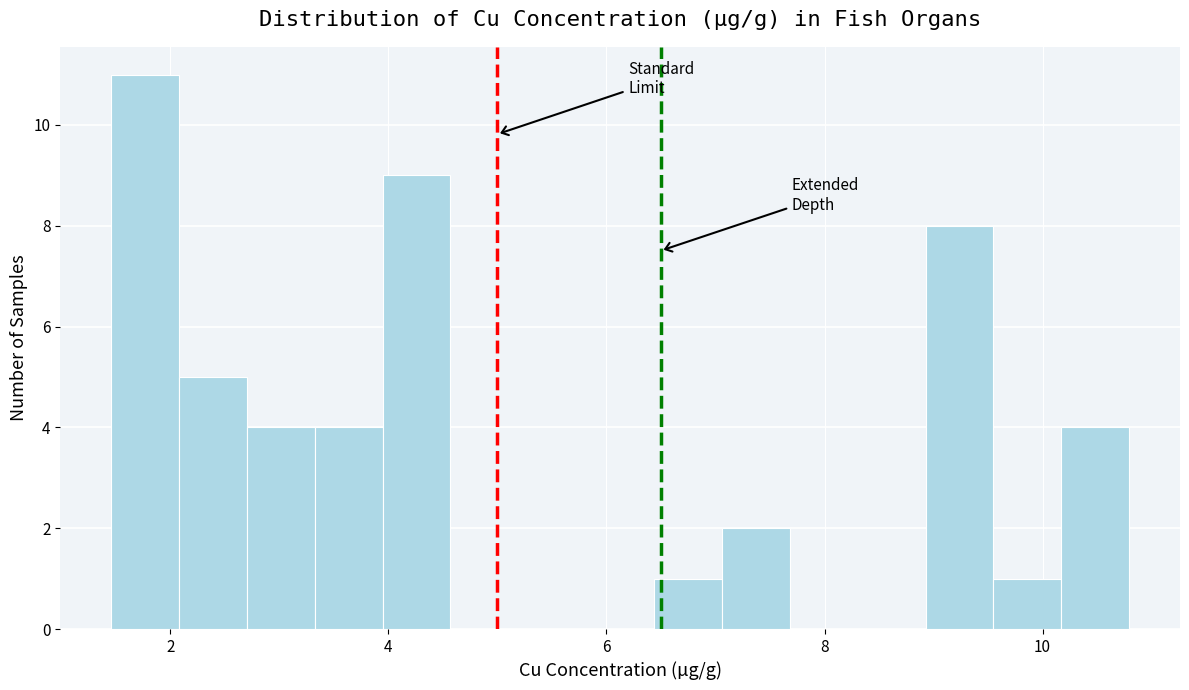

Read against the x-axis, roughly where is the centre of the tallest bar?

1.8